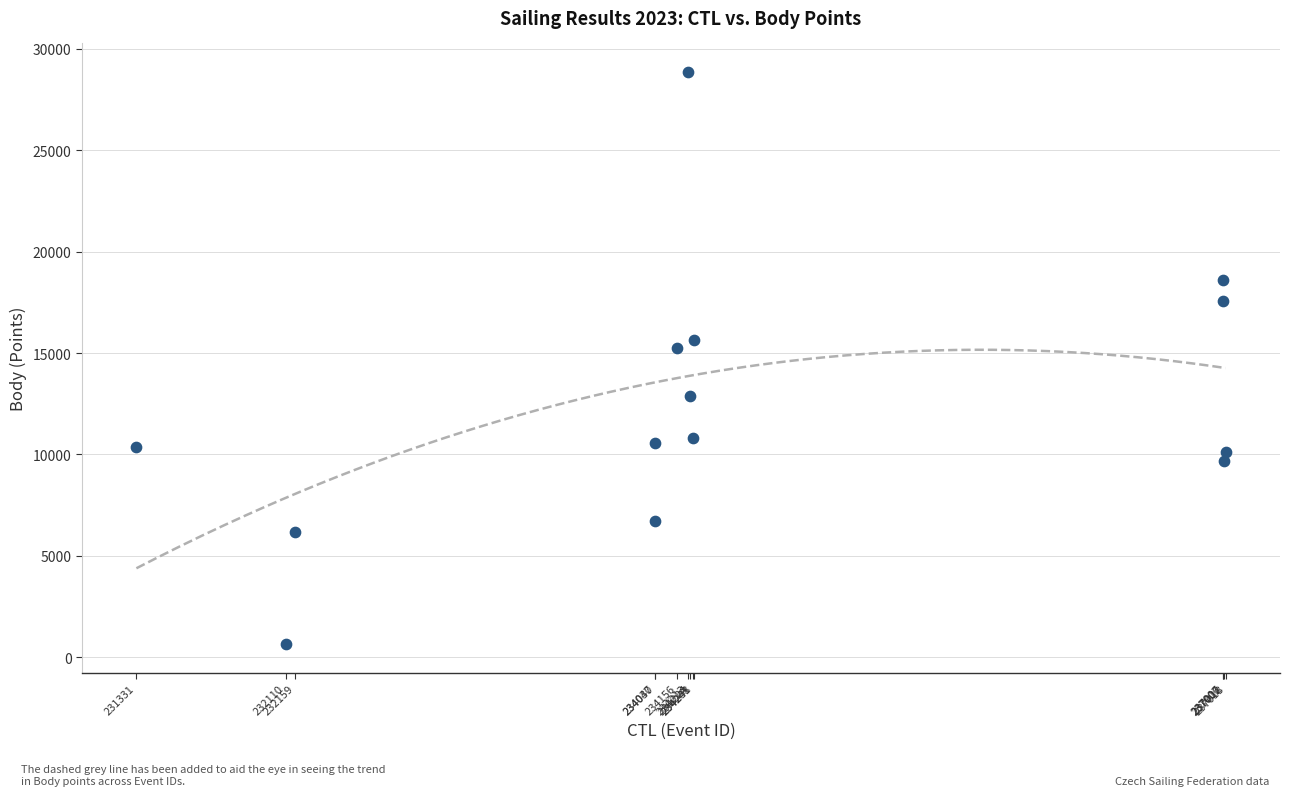

What Y value in the scatter plot is closest to 14754?

15253